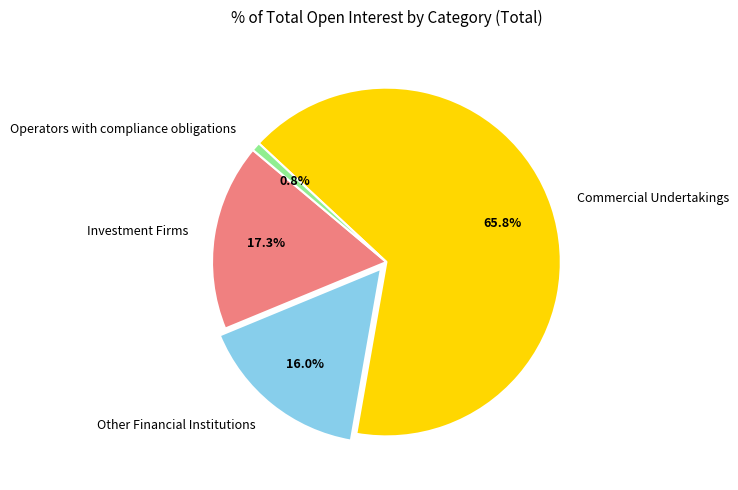

True or false: Investment Firms accounts for 27% of the total.

False